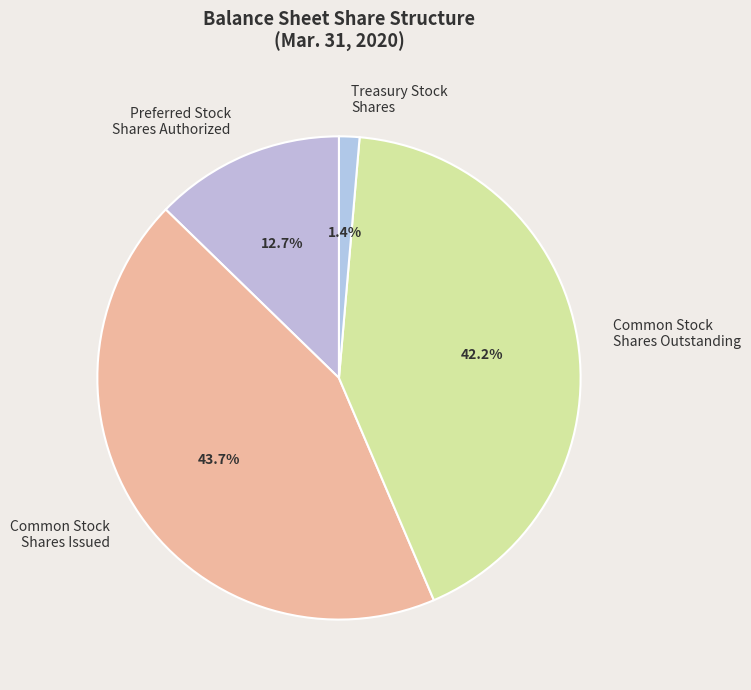

Combined, do Preferred Stock Shares Authorized and Treasury Stock Shares account for over 50%?

No